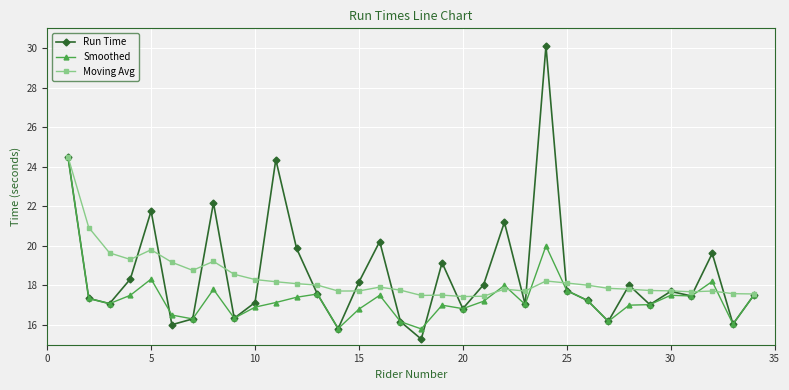

Which series has the largest range (max minus min)?

Run Time